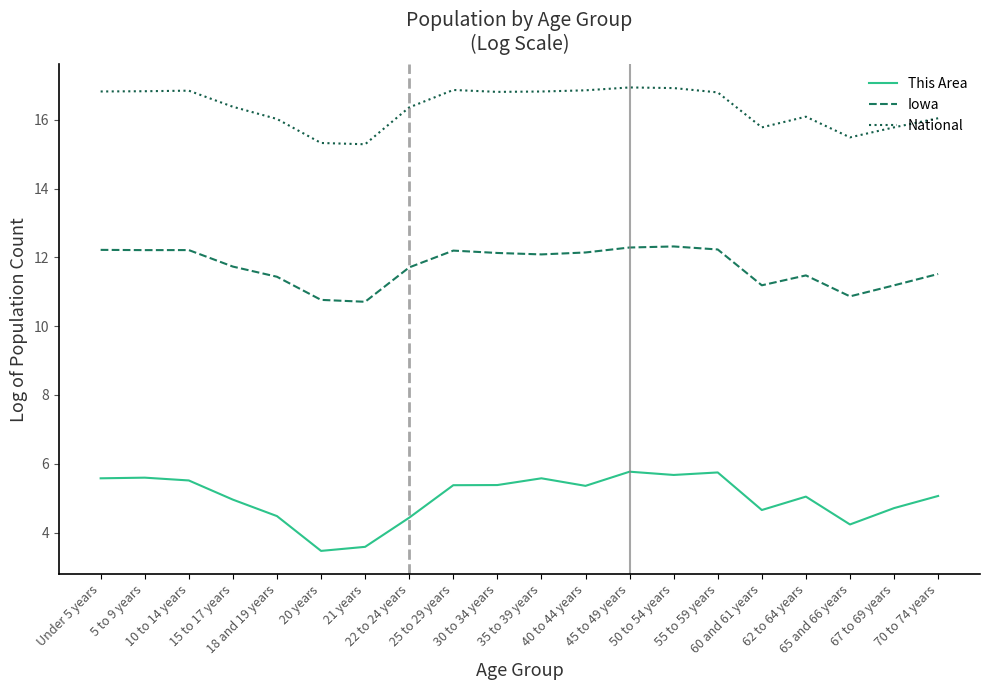

What is the difference between the maximum and minimum values in the National series?

1.7